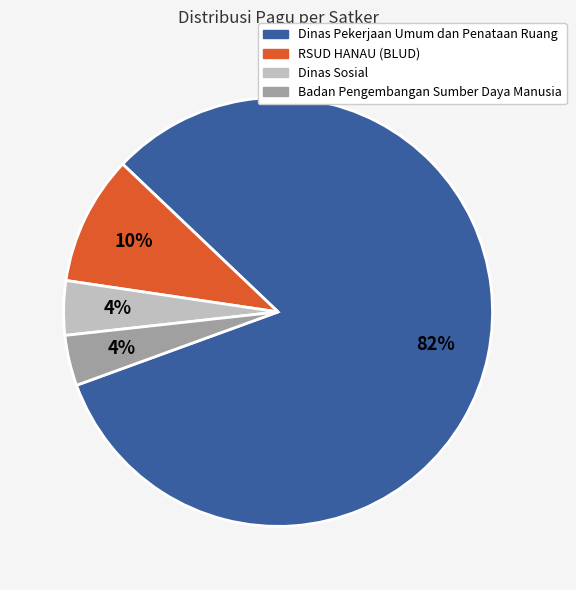

Does any single category account for the majority?

Yes